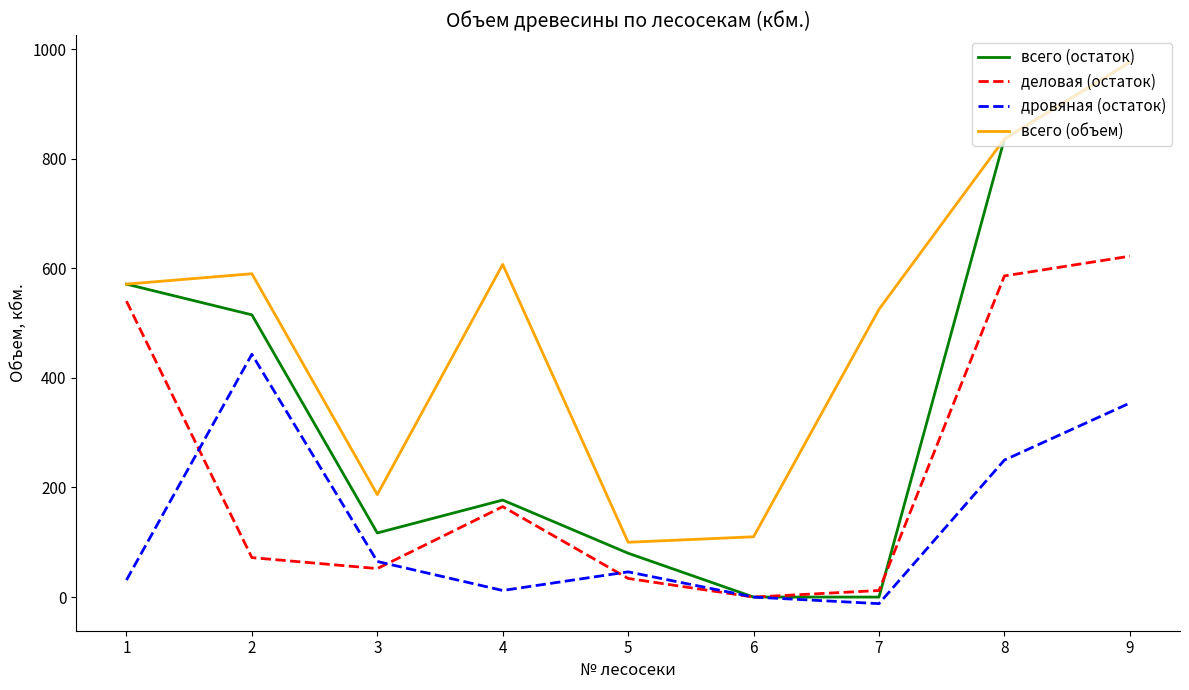

Rank the series by their average value, from highest to lowest.

всего (объем), всего (остаток), деловая (остаток), дровяная (остаток)